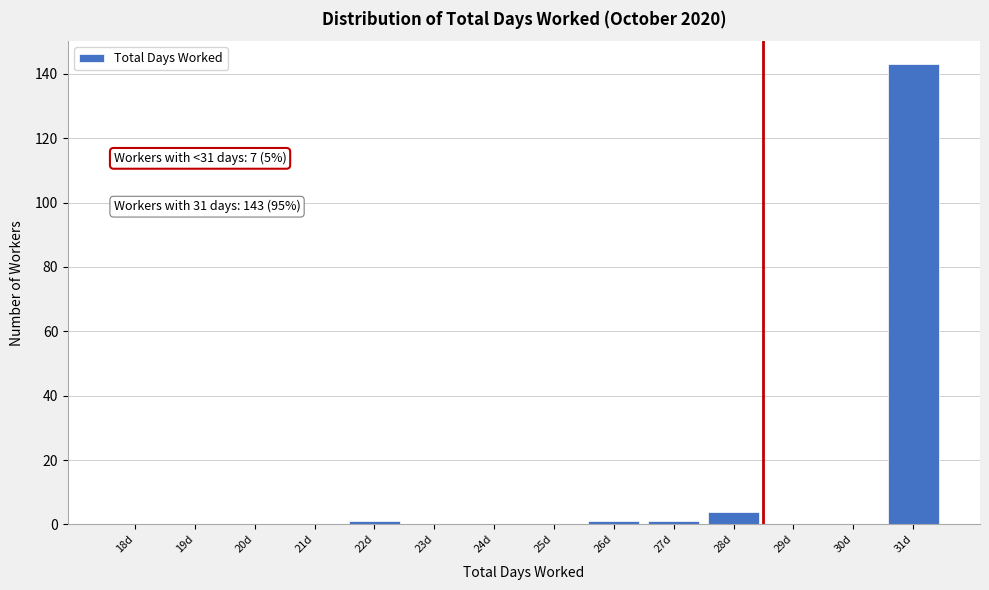

Reading left to right, transcribe all the data shown in this chart.

18d=0	19d=0	20d=0	21d=0	22d=1	23d=0	24d=0	25d=0	26d=1	27d=1	28d=4	29d=0	30d=0	31d=143